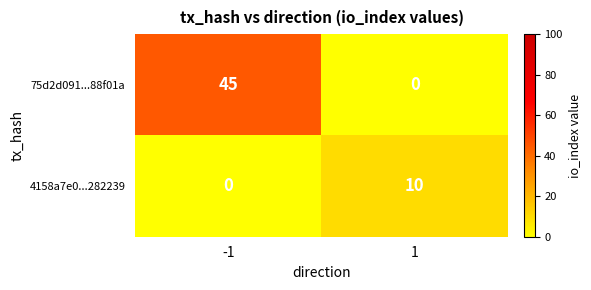

What is the sum of the 75d2d091...88f01a values at 1 and -1?

45